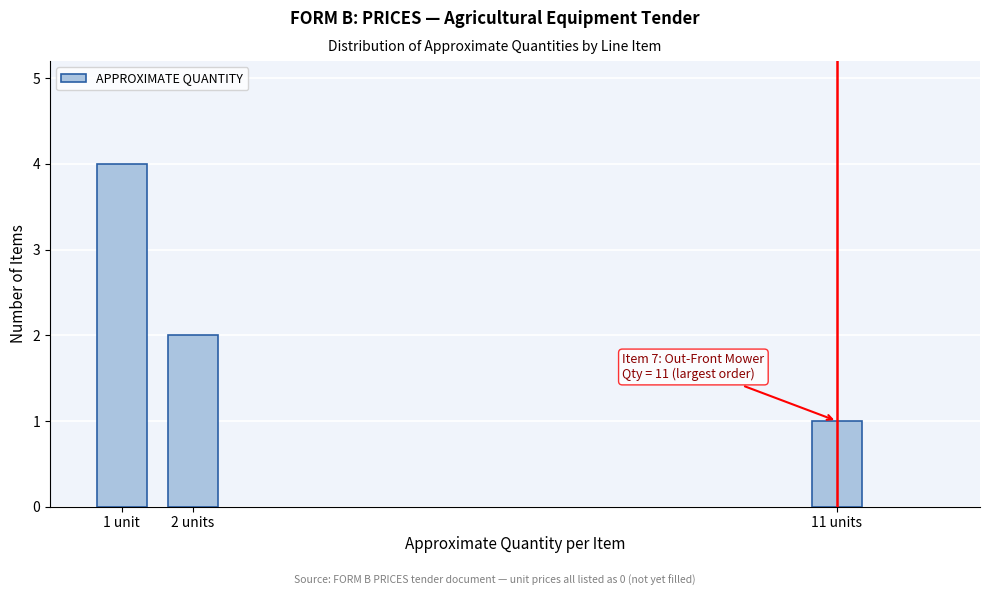

Reading left to right, list all the values displayed in this chart.

4	2	1